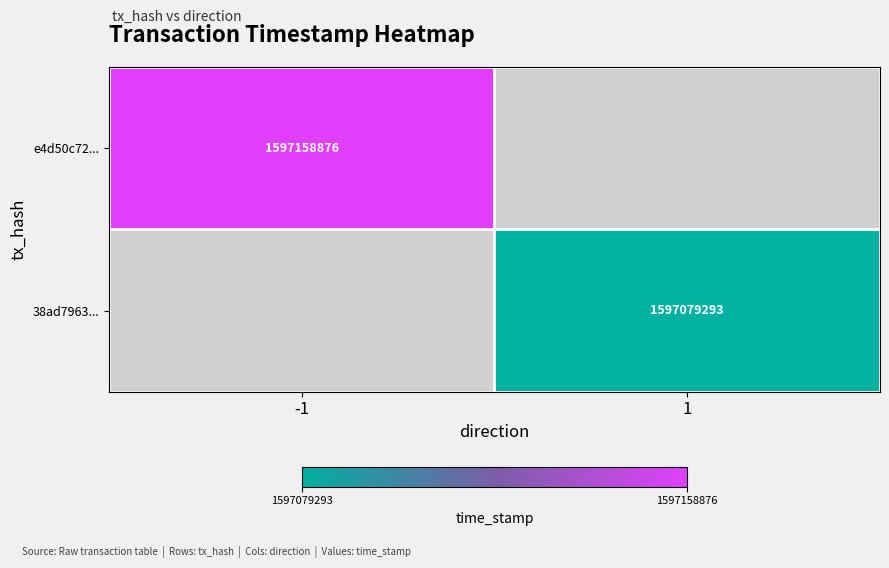

Is it true that e4d50c72... equals 1597158876 at -1?

True